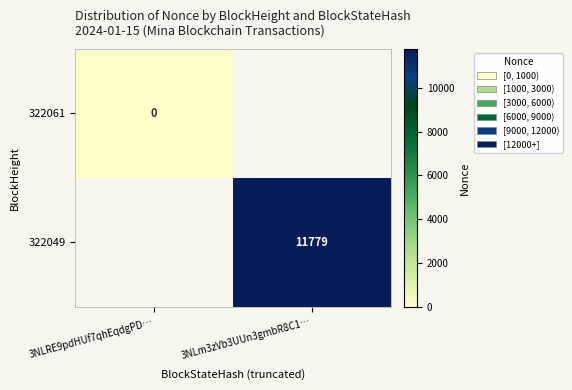

The value of 322049 at 3NLm3zVb3UUn3gmbR8C1… is 11779. True or false?

True